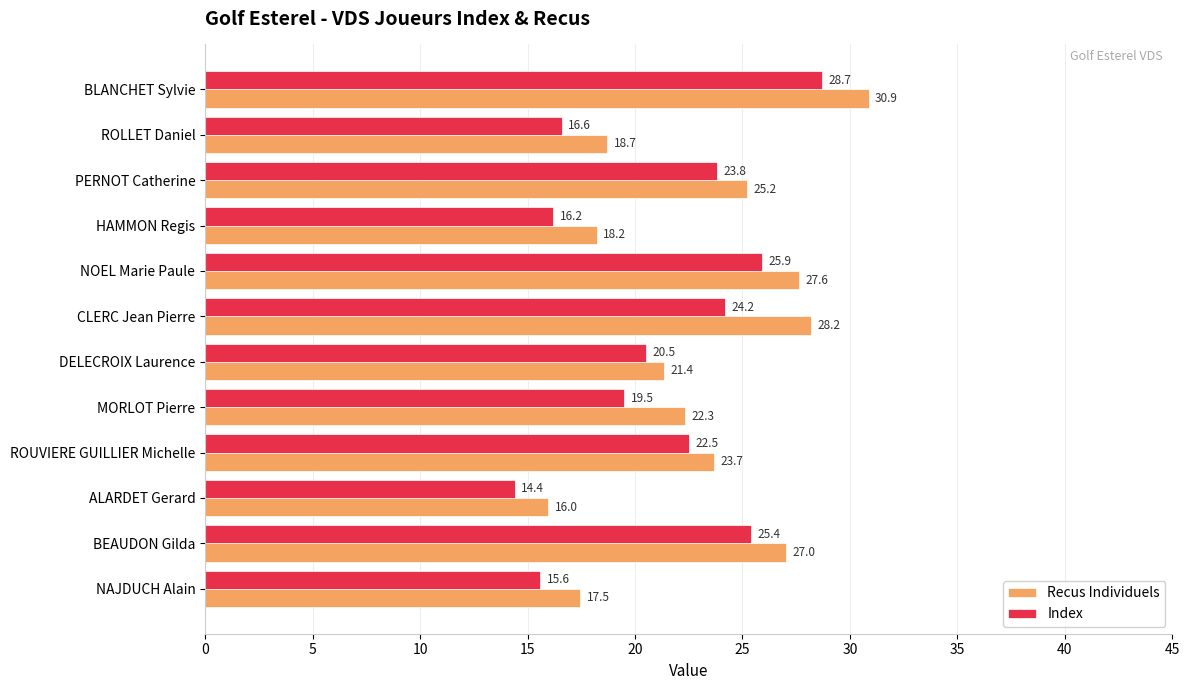

Is it true that Recus Individuels equals 37.5 at MORLOT Pierre?

False